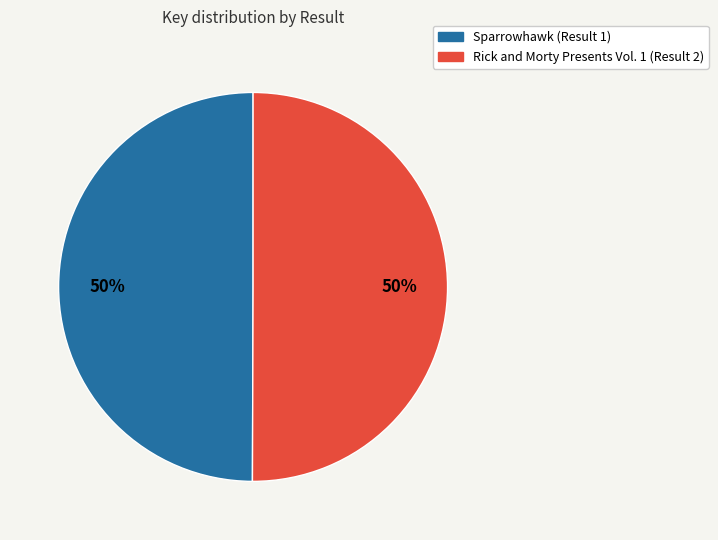

To the nearest percent, what is the average slice percentage?

50%